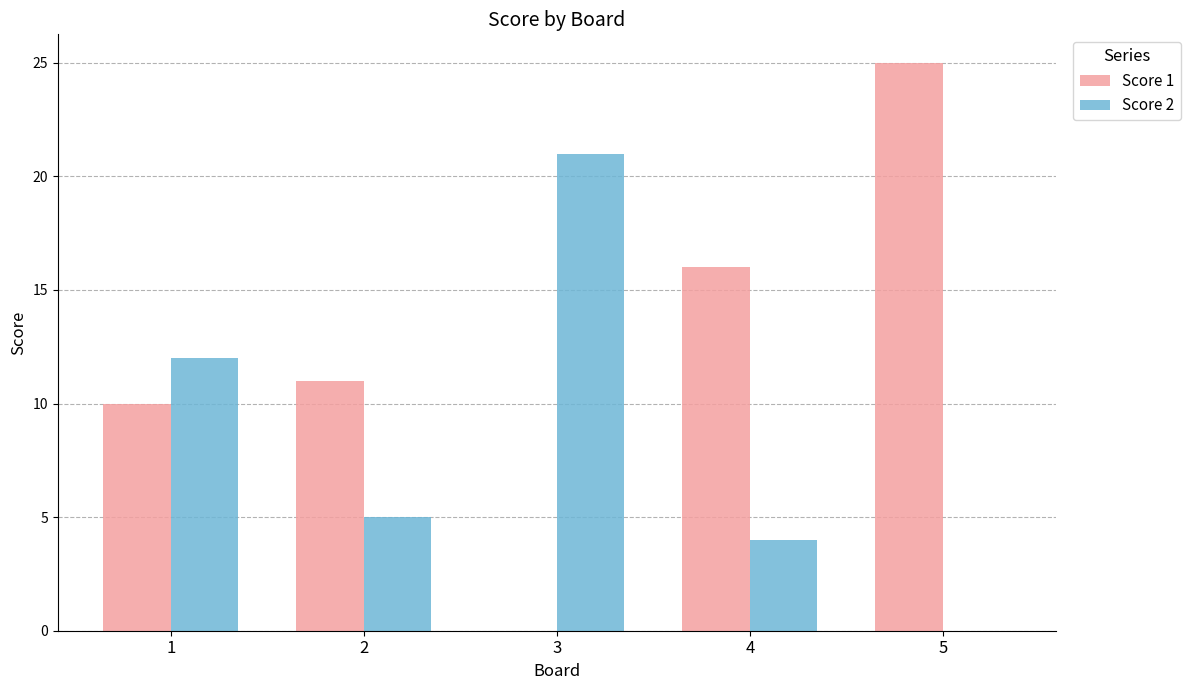

Reading right to left, what are all the values shown in this chart?

Score 1: 25	16	0	11	10
Score 2: 0	4	21	5	12